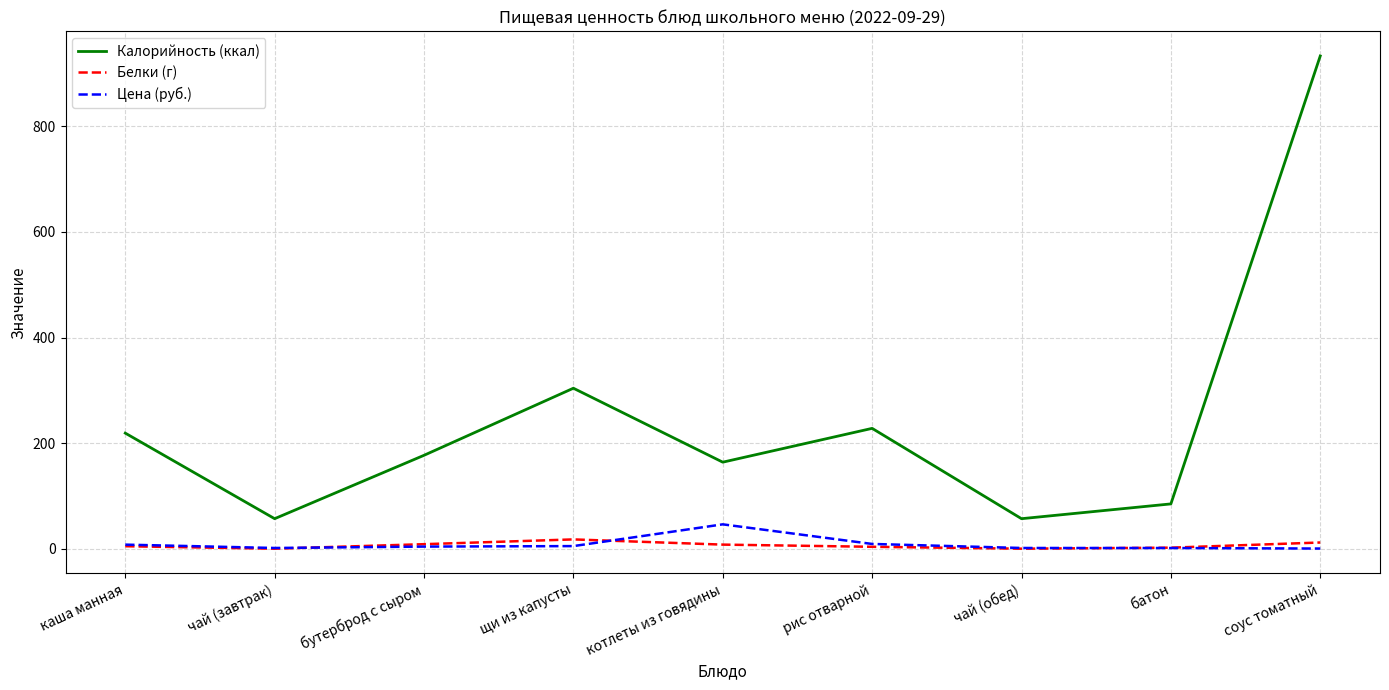

What is the sum of the Белки (г) values at котлеты из говядины and рис отварной?

11.7